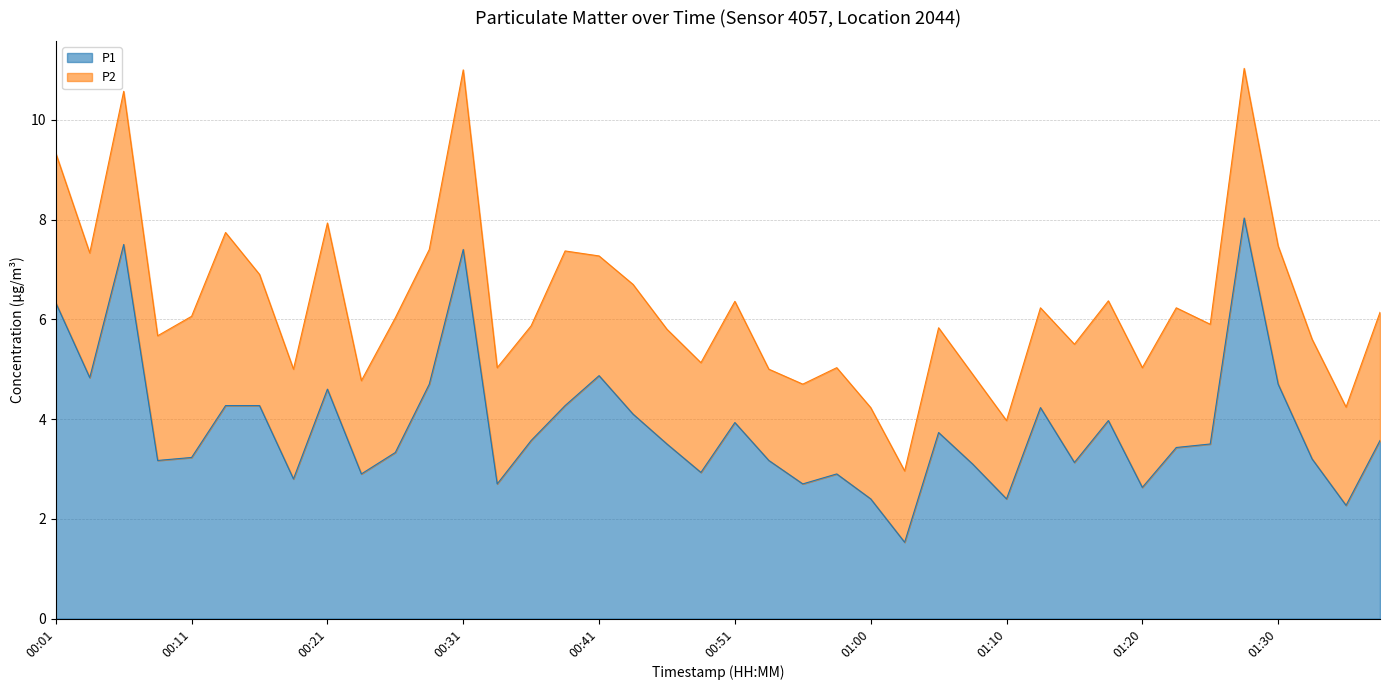

What is the smallest value displayed?

1.5